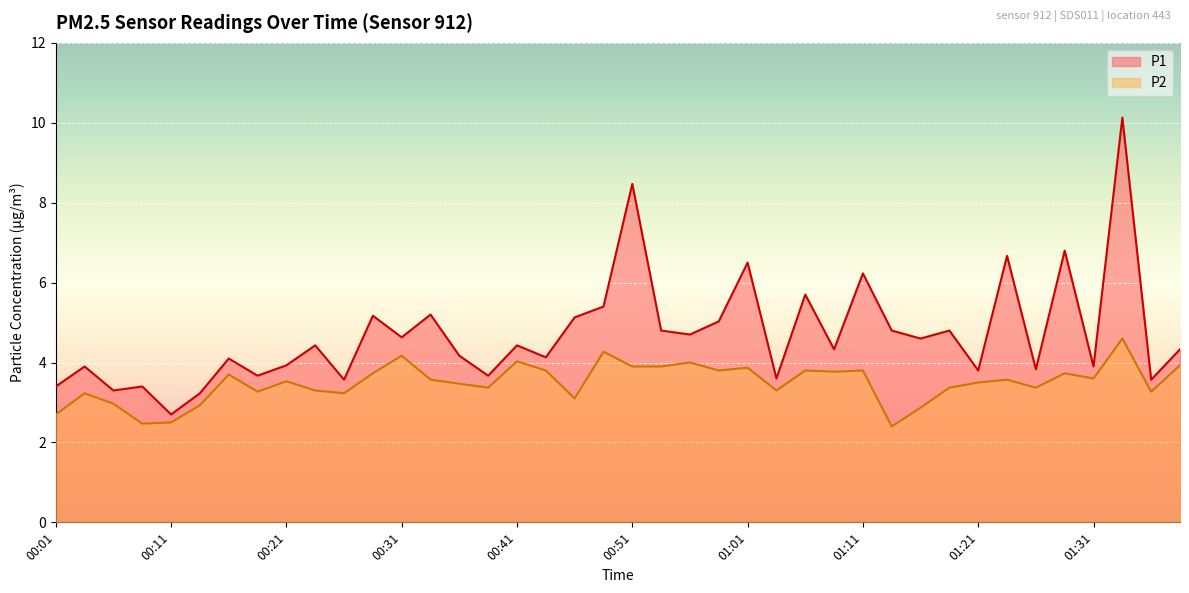

Which label corresponds to the smallest value in the chart?

01:14